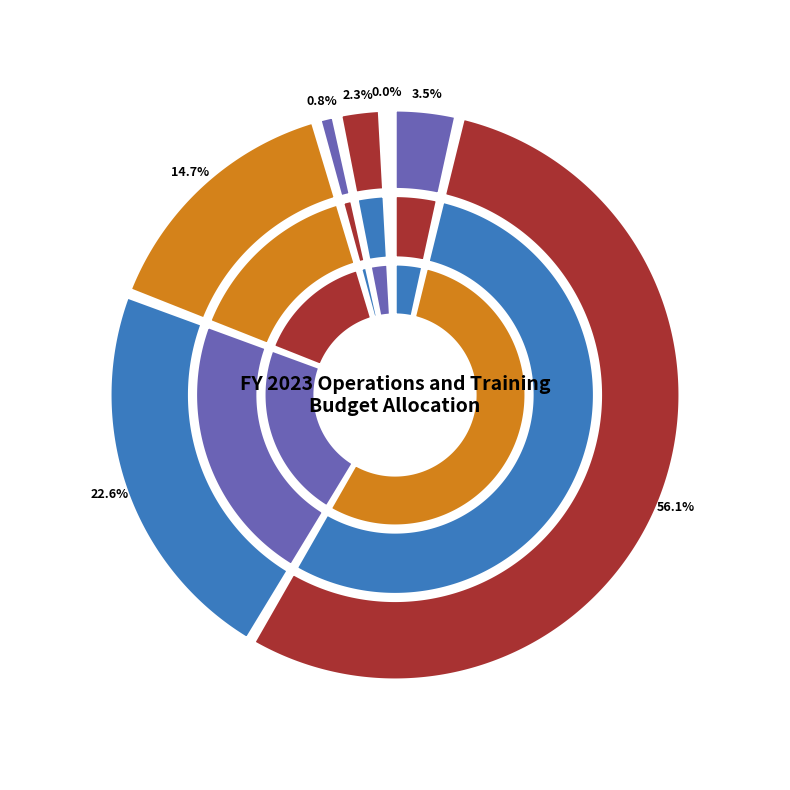

Approximately how many times larger is the value at Reimbursable Authority compared to O&T Collections?

18.6